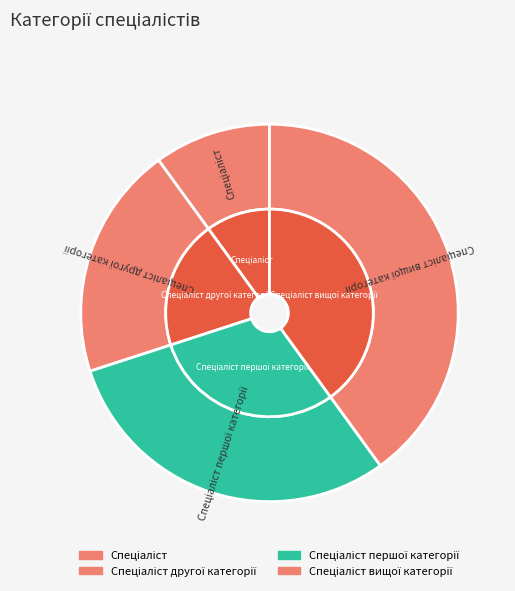

To the nearest percent, what portion does Спеціаліст represent?

10%